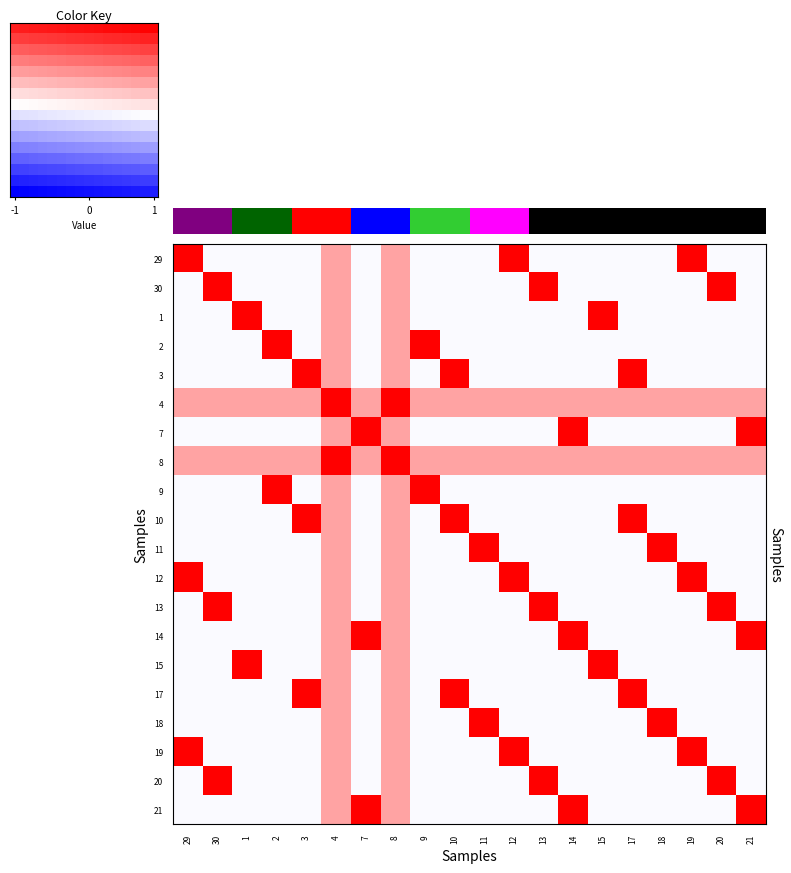

Between 10 and 19, which is larger?

19